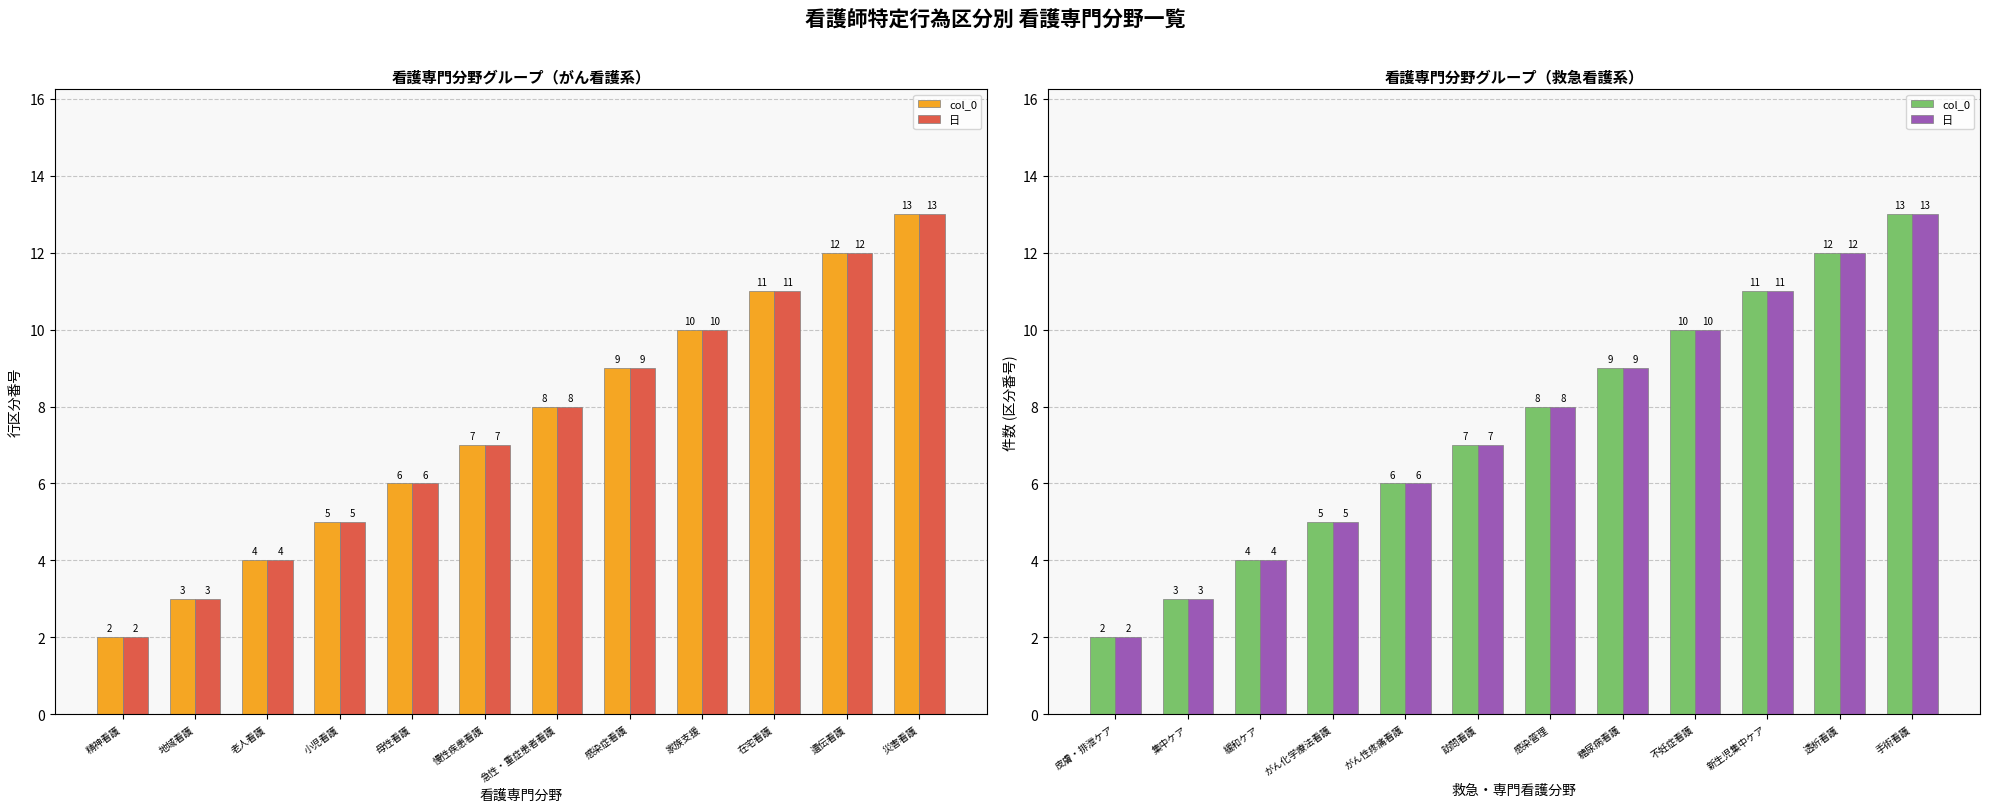

What is the label of the 3rd bar from the right?

新生児集中ケア